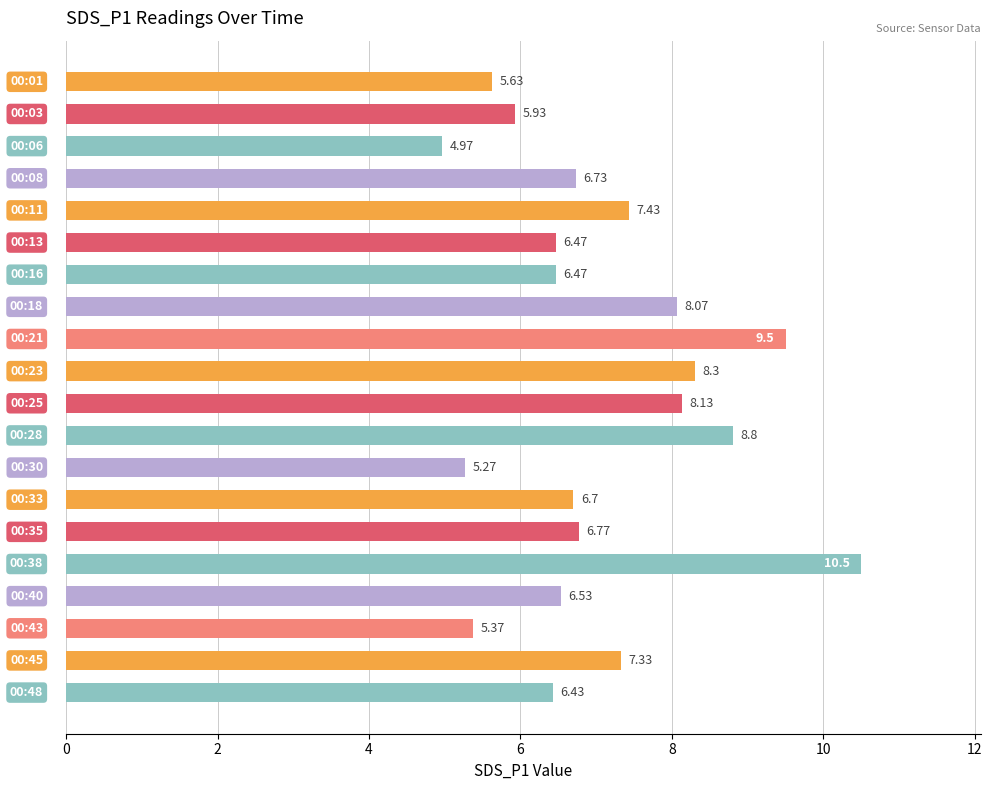

What is the difference between the maximum and minimum values?

5.5